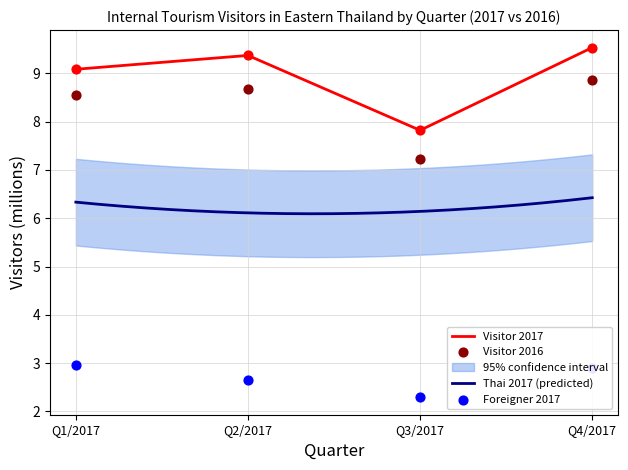

At which category is the sum across all series the highest?

Q4/2017